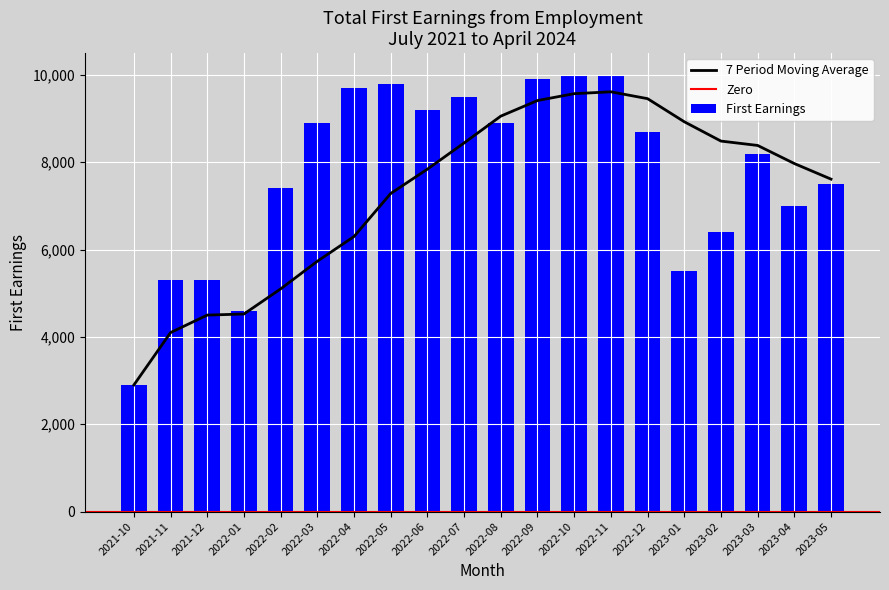

Reading left to right, what are all the values shown in this chart?

2900	5300	5300	4600	7400	8900	9700	9800	9200	9500	8900	9900	10000	10000	8700	5500	6400	8200	7000	7500